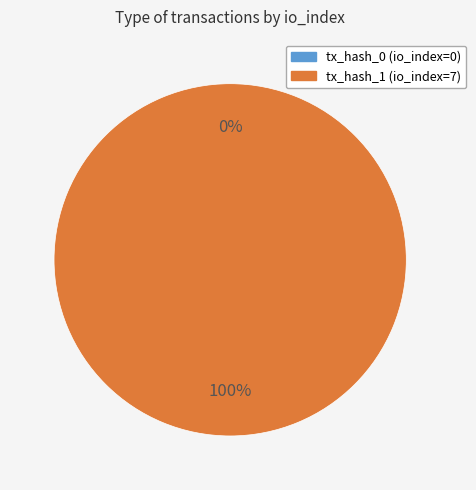

Is there a majority slice in this chart?

Yes